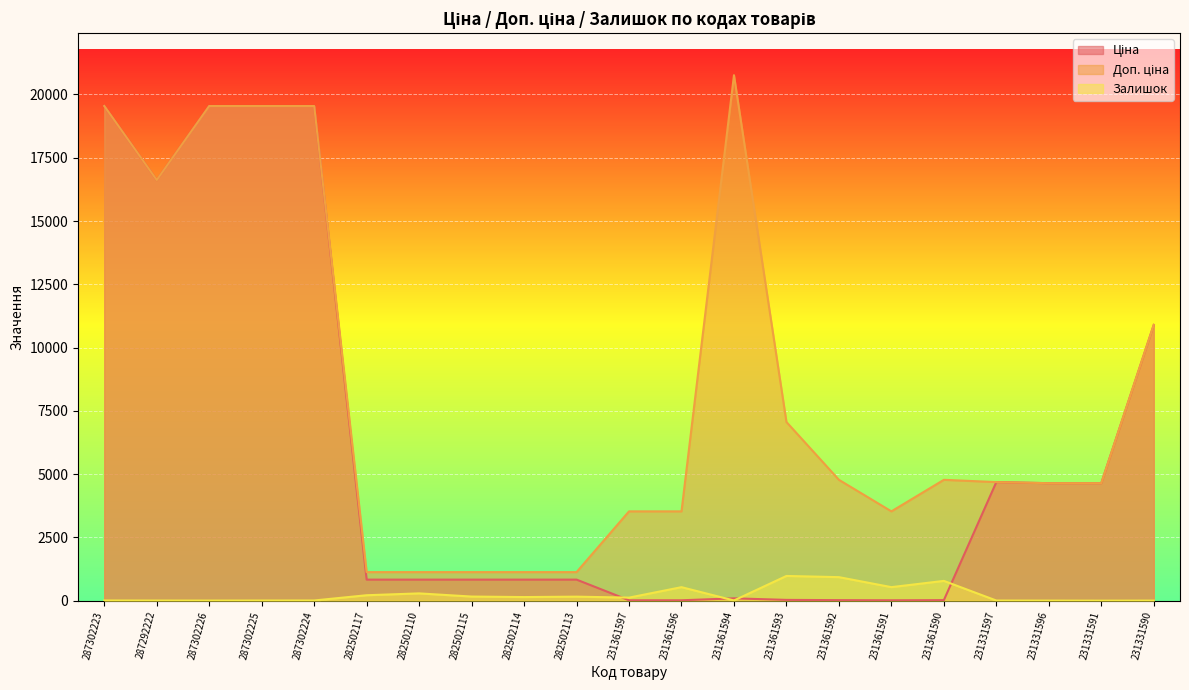

List the labels in order of Залишок value, smallest first.

231331591, 231331596, 231331590, 287302226, 287292222, 231331597, 287302225, 287302223, 287302224, 231361594, 231361597, 282502114, 282502113, 282502115, 282502117, 282502110, 231361596, 231361591, 231361590, 231361592, 231361593